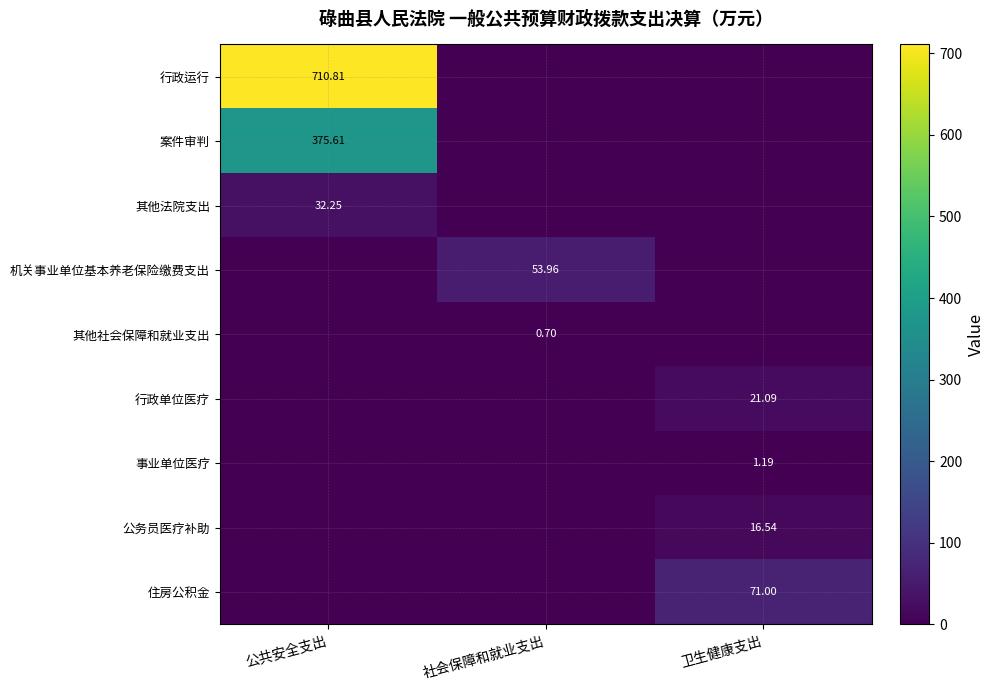

Which series has the largest range (max minus min)?

行政运行